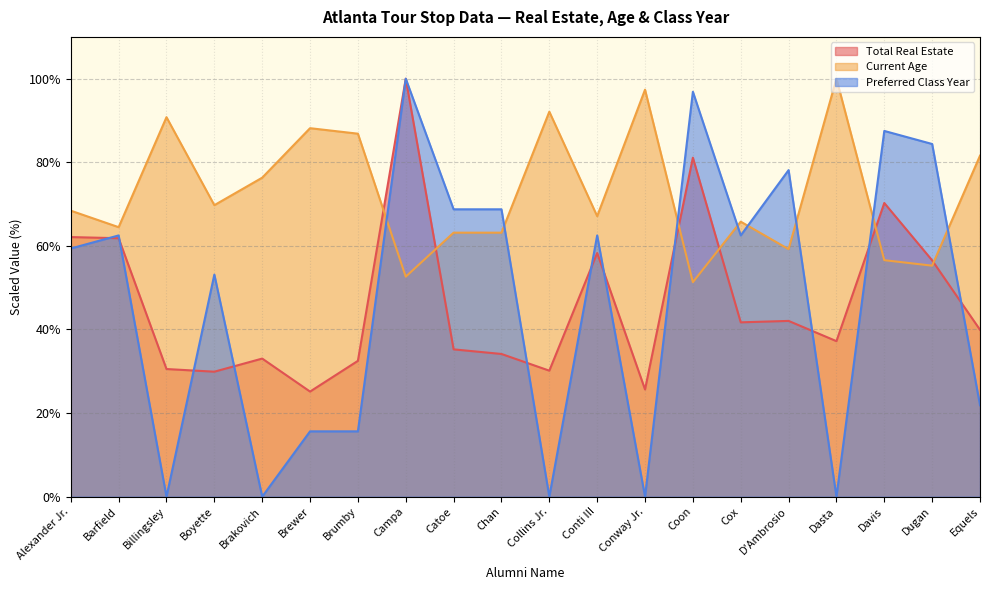

At Cox, list the series in order from smallest to largest.

Total Real Estate, Preferred Class Year, Current Age